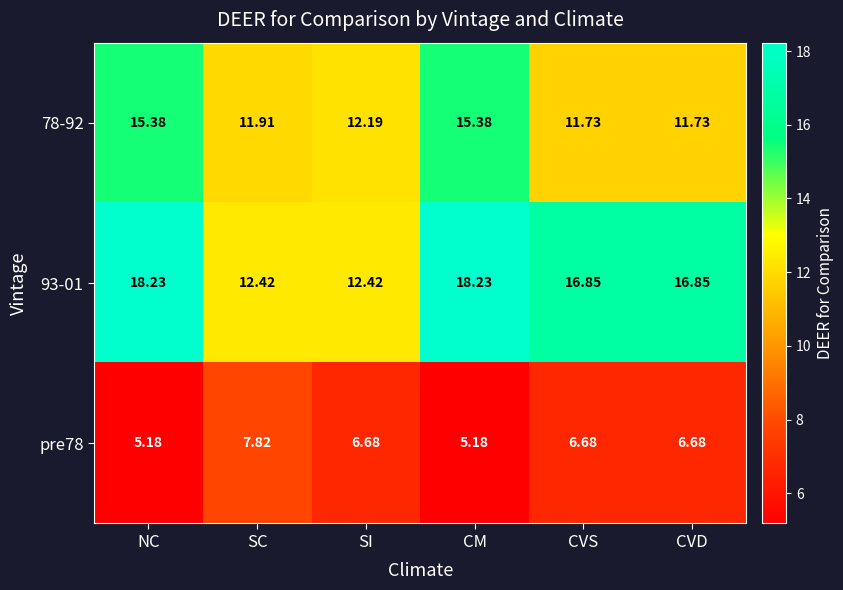

At which label does pre78 reach its peak?

SC